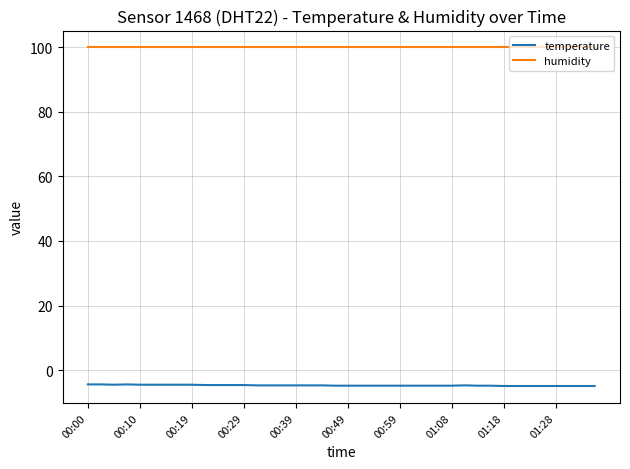

True or false: humidity and temperature cross at least once.

False